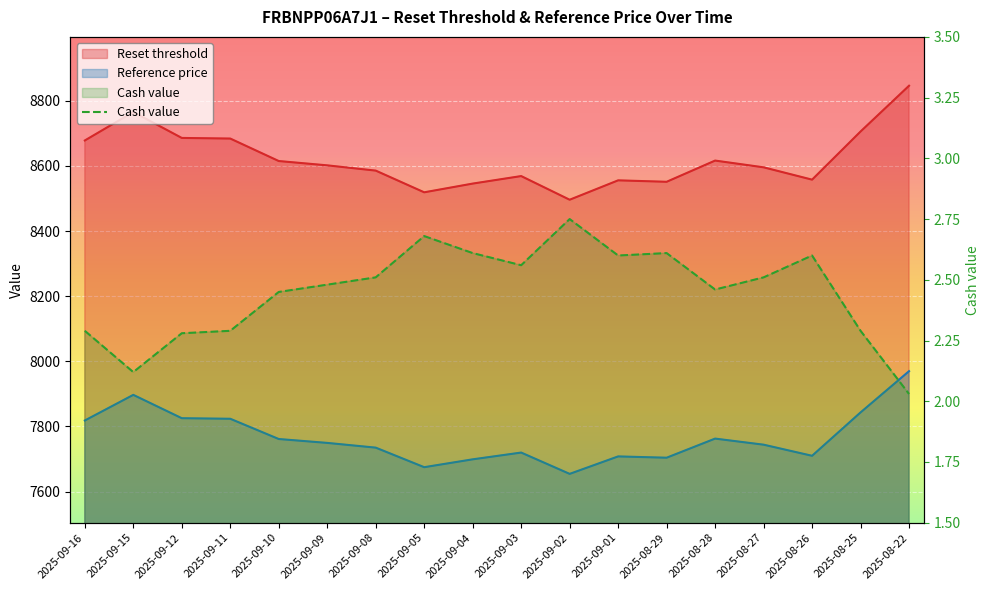

What is the difference between the Reference price values at 2025-09-01 and 2025-08-26?

1.9